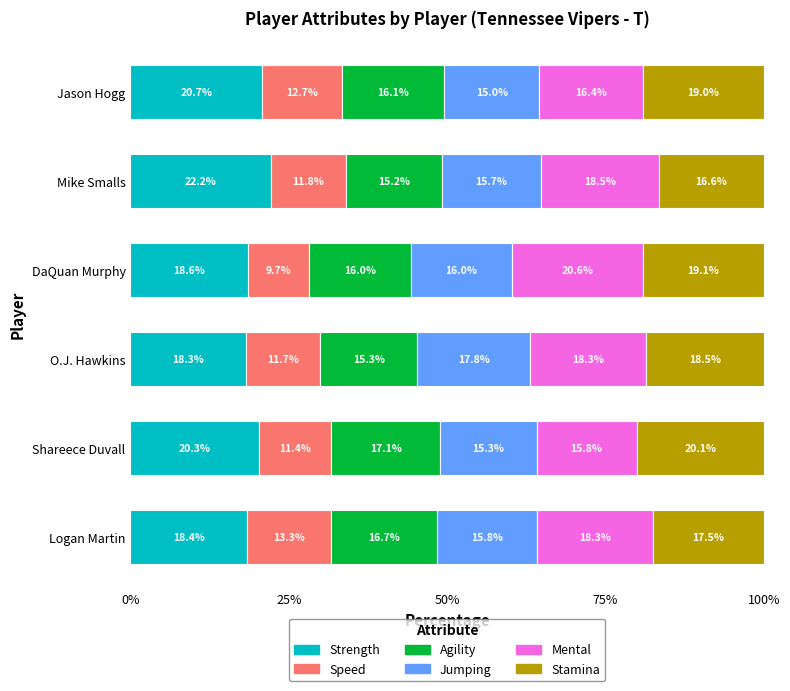

List the labels in order of Strength value, smallest first.

O.J. Hawkins, Logan Martin, DaQuan Murphy, Shareece Duvall, Jason Hogg, Mike Smalls